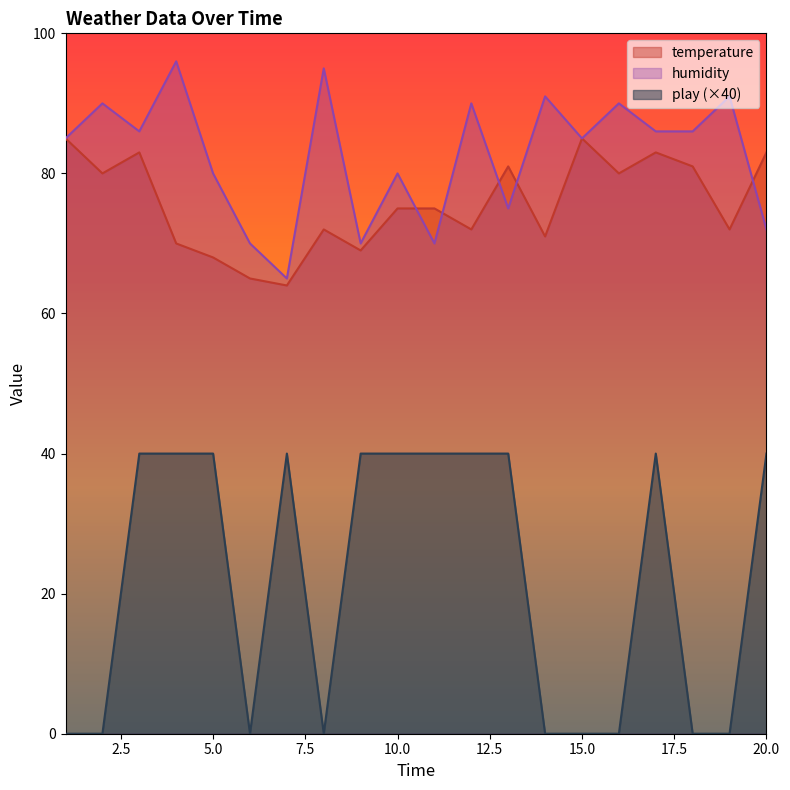

Reading left to right, what are all the values shown in this chart?

temperature: 85	80	83	70	68	65	64	72	69	75	75	72	81	71	85	80	83	81	72	83
humidity: 85	90	86	96	80	70	65	95	70	80	70	90	75	91	85	90	86	86	91	72
play: 0	0	40	40	40	0	40	0	40	40	40	40	40	0	0	0	40	0	0	40